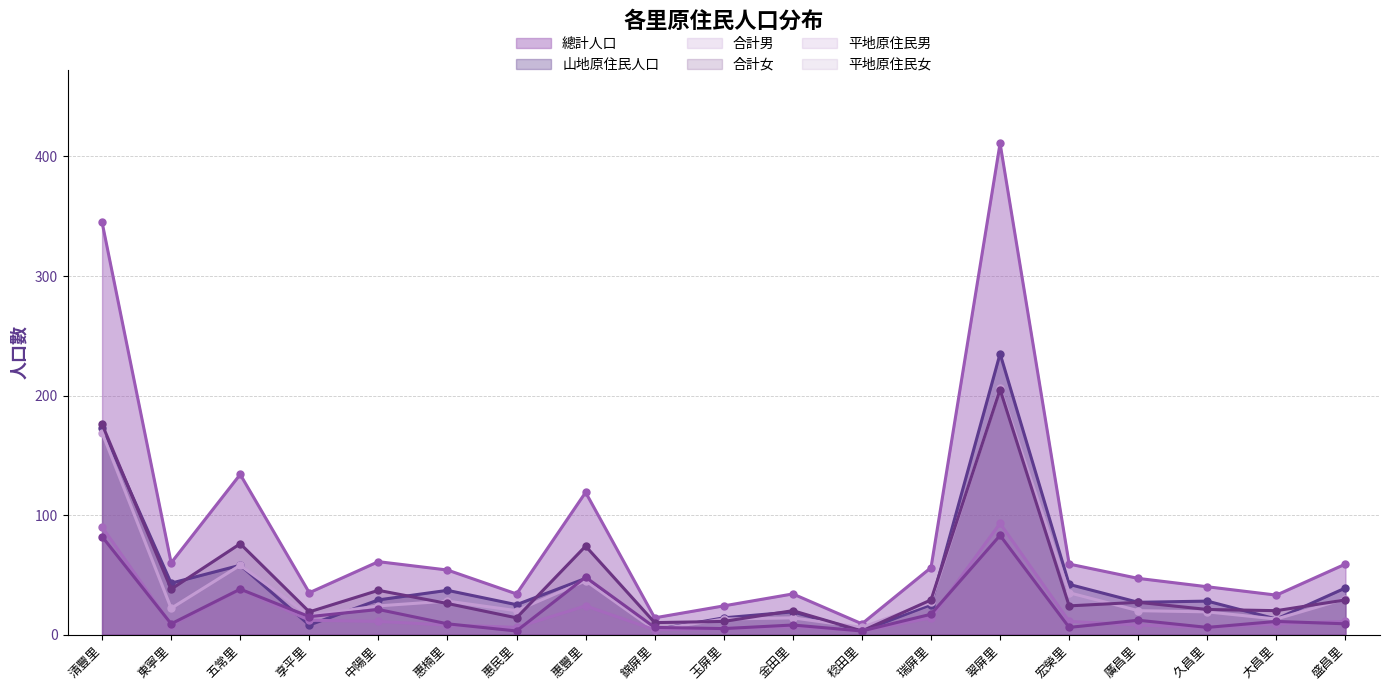

Where is the first local maximum for 平地原住民男?

五常里